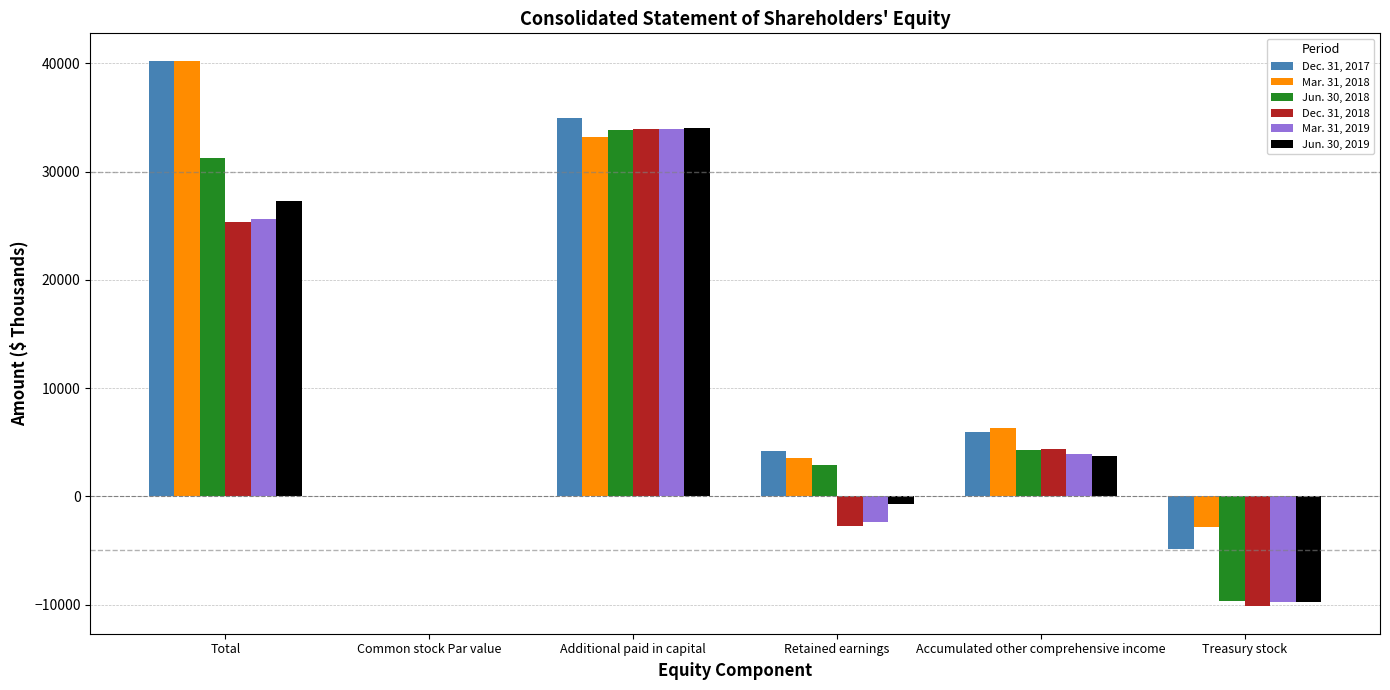

Is the value of Dec. 31, 2018 at Common stock Par value greater than the value of Jun. 30, 2018 at Treasury stock?

Yes